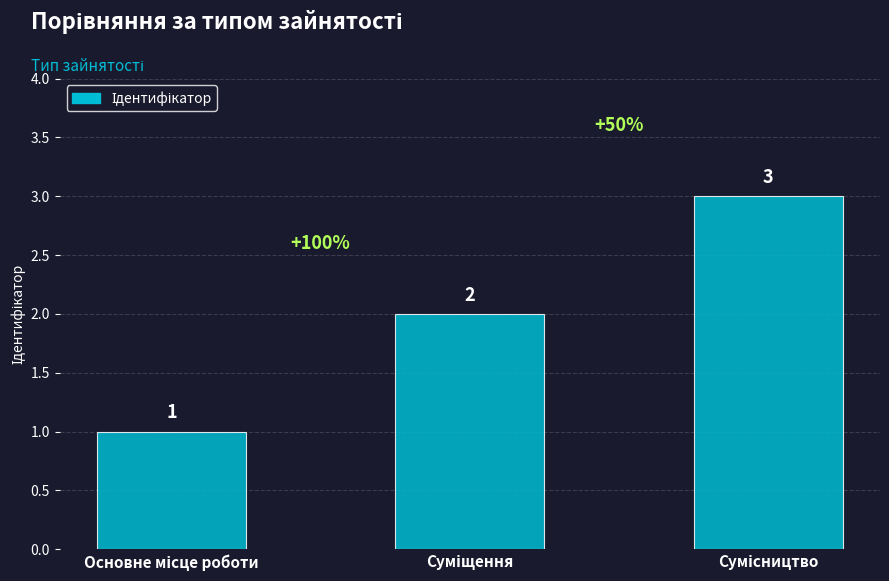

What is the smallest value displayed?

1